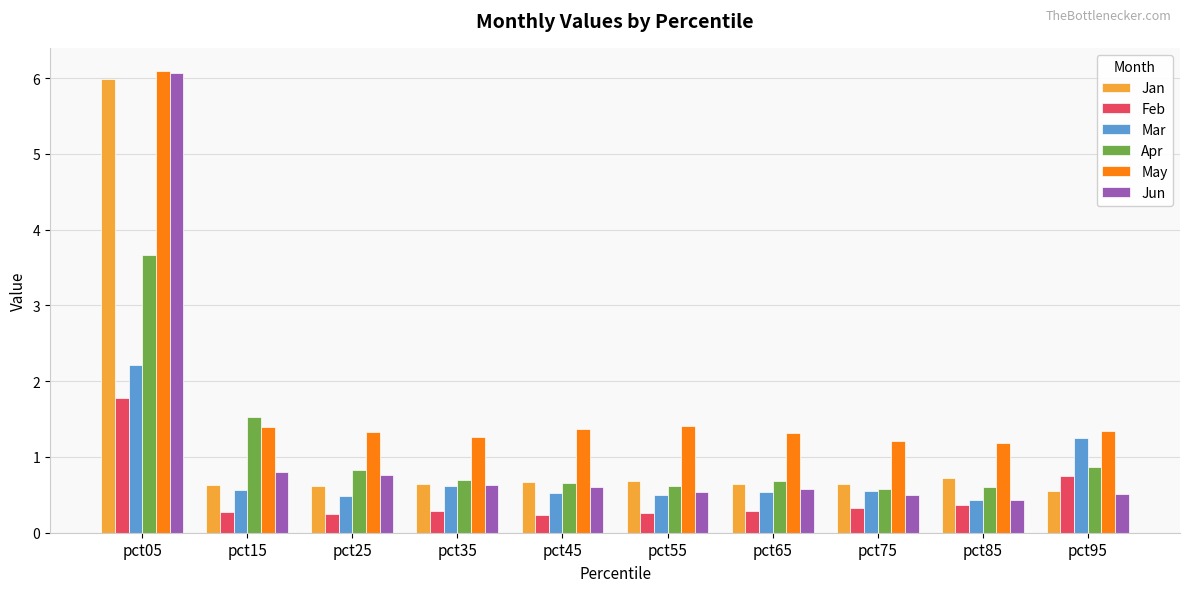

The Jun series shows 0.8 at pct15. True or false?

True